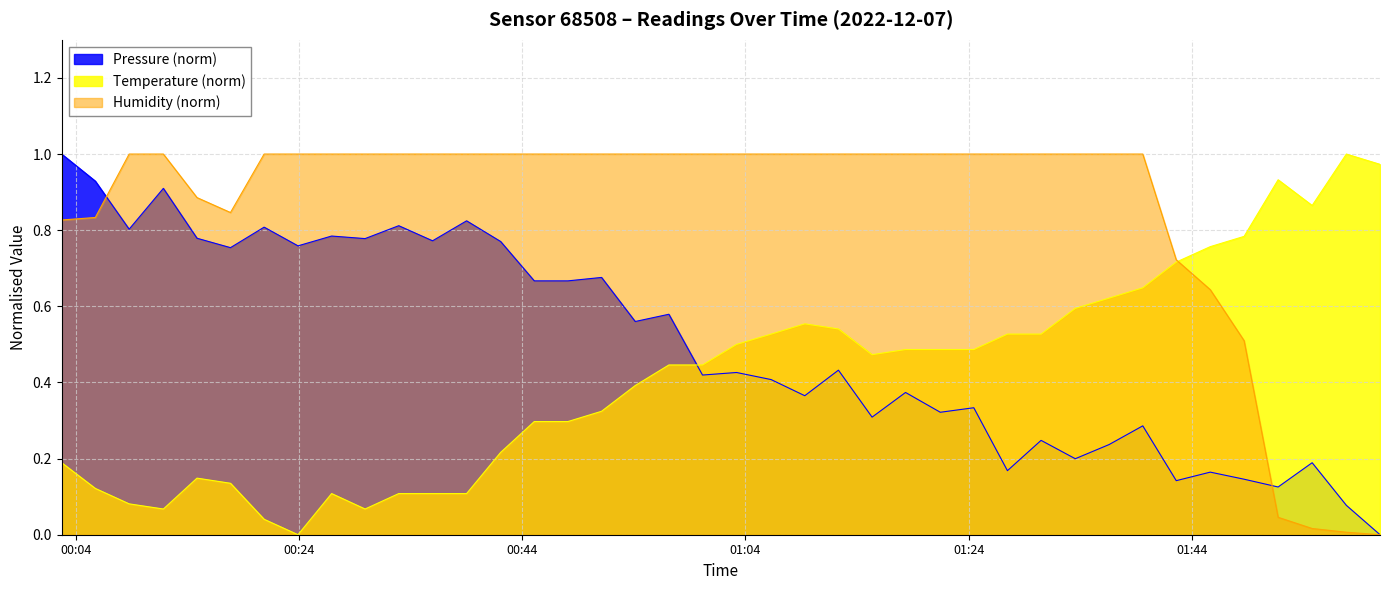

What is the value of the temperature point at the 24th from the left?

0.5